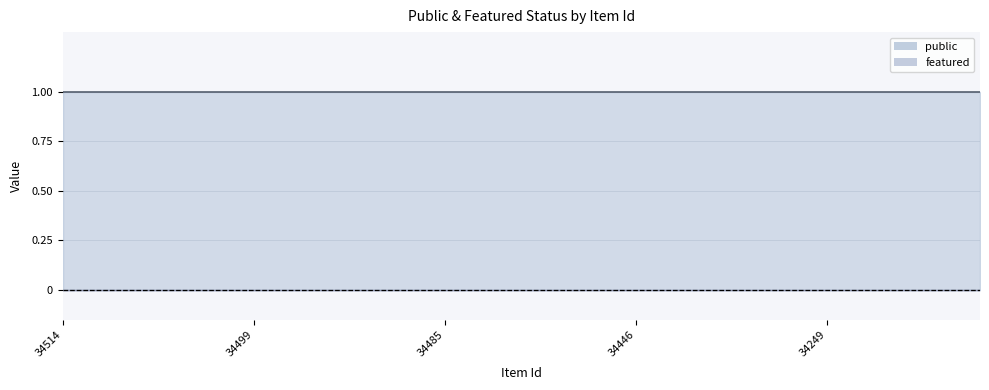

At which category is the sum across all series the highest?

34514